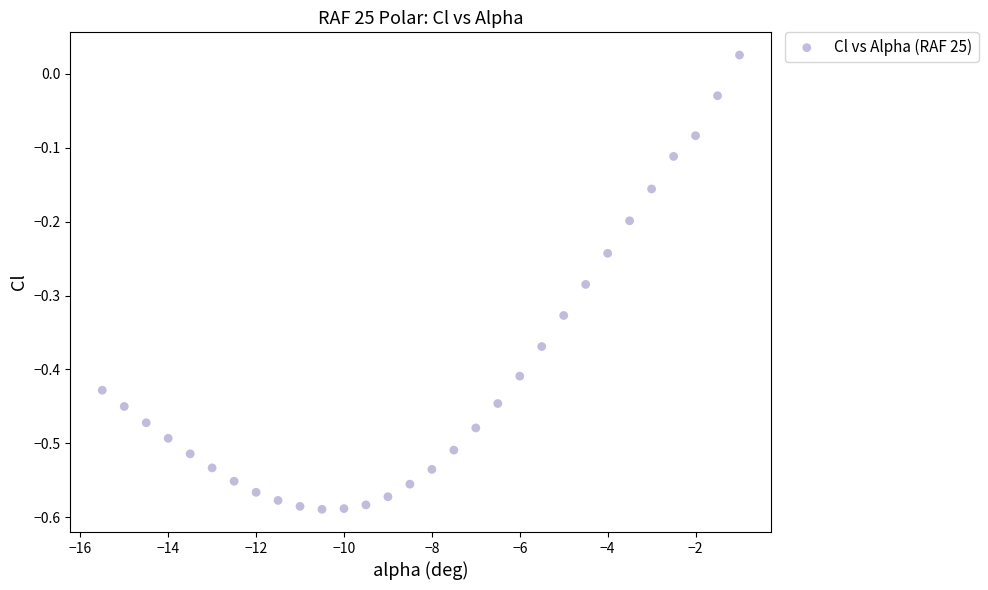

What is the range of X values (max minus min)?

14.5